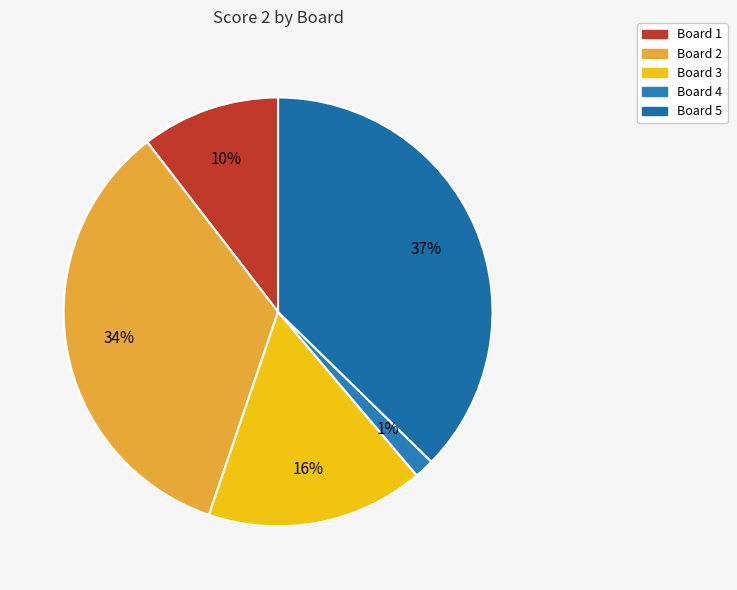

Rank the categories by value from lowest to highest.

Board 4, Board 1, Board 3, Board 2, Board 5